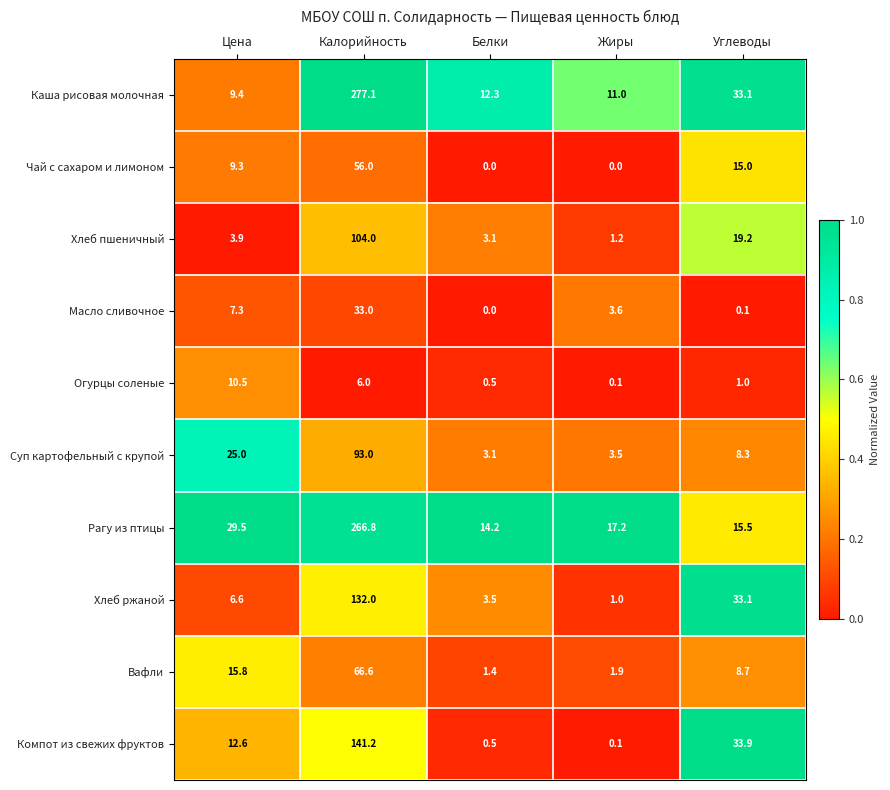

Which category has the lowest value in the Компот из свежих фруктов series?

Жиры